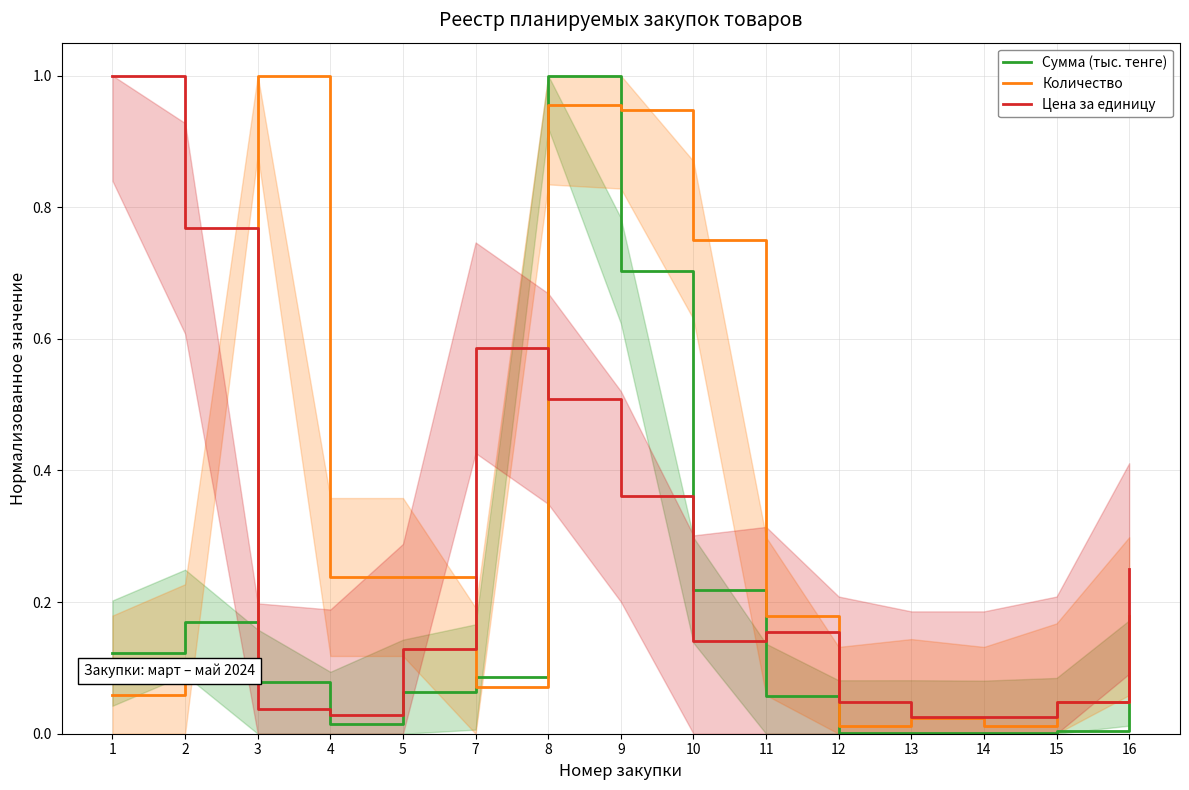

How many interior local peaks does the Количество series have?

3